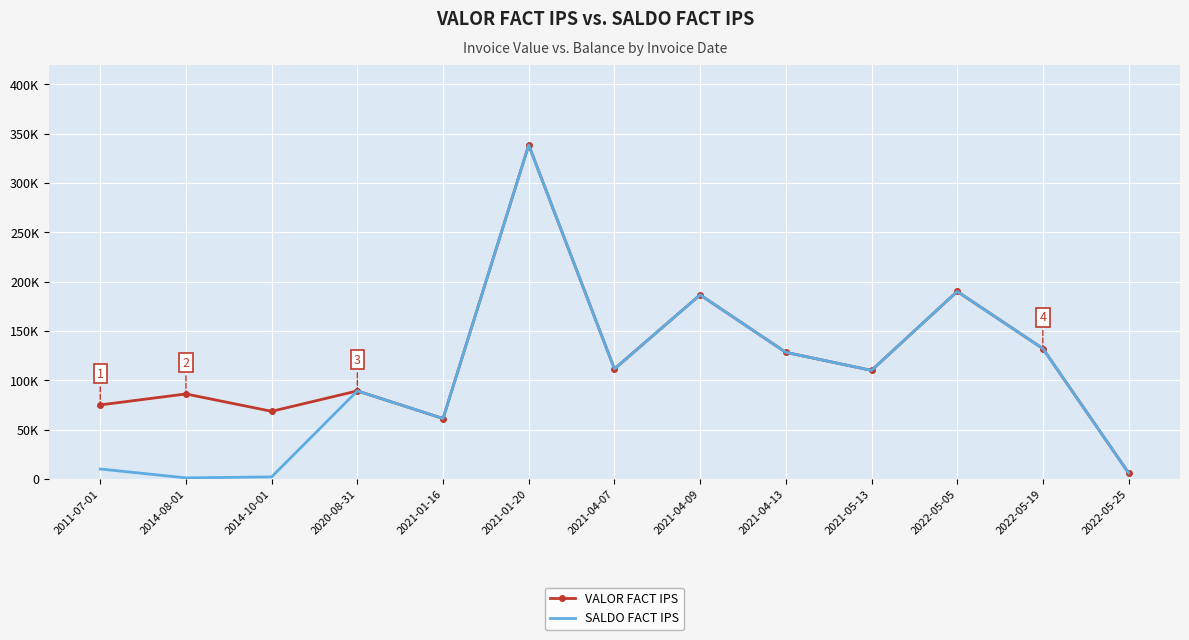

Which series has the largest total across all categories?

VALOR FACT IPS